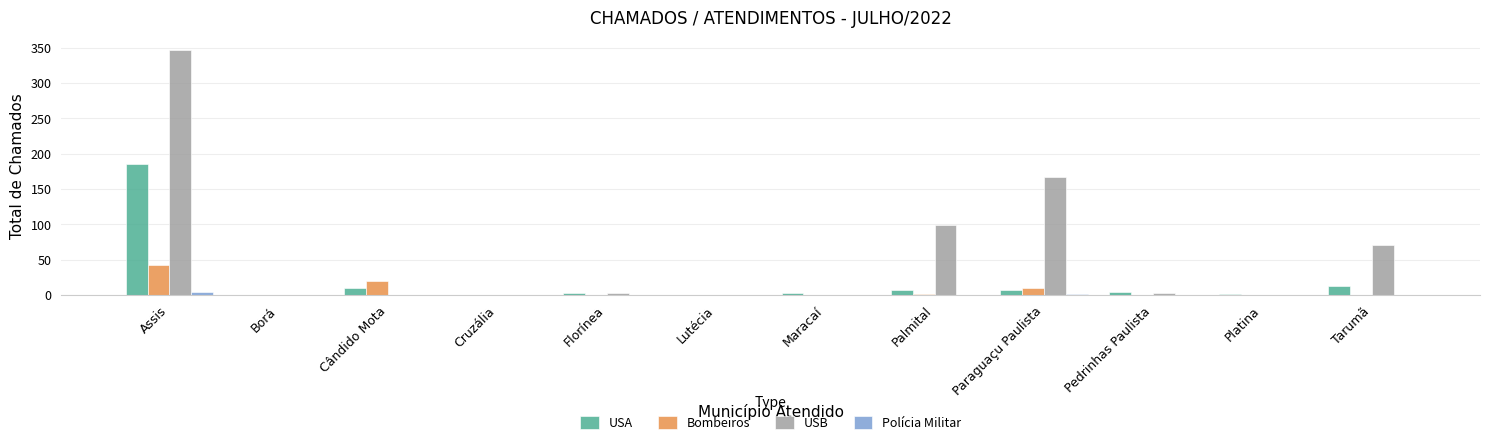

What is the sum of all Polícia Militar values?

5